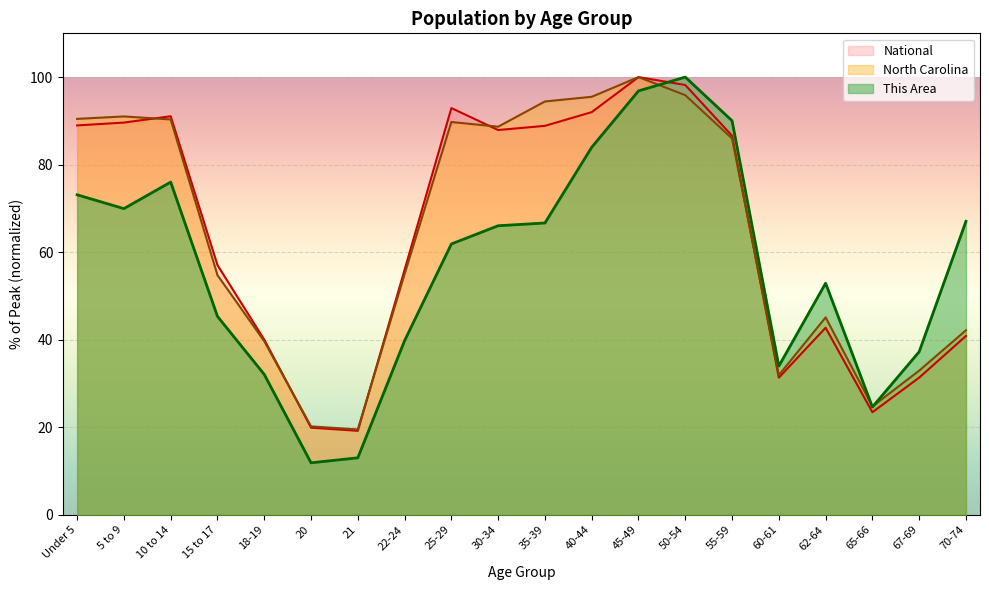

What is the difference between the maximum and second lowest values in the National series?

80.1